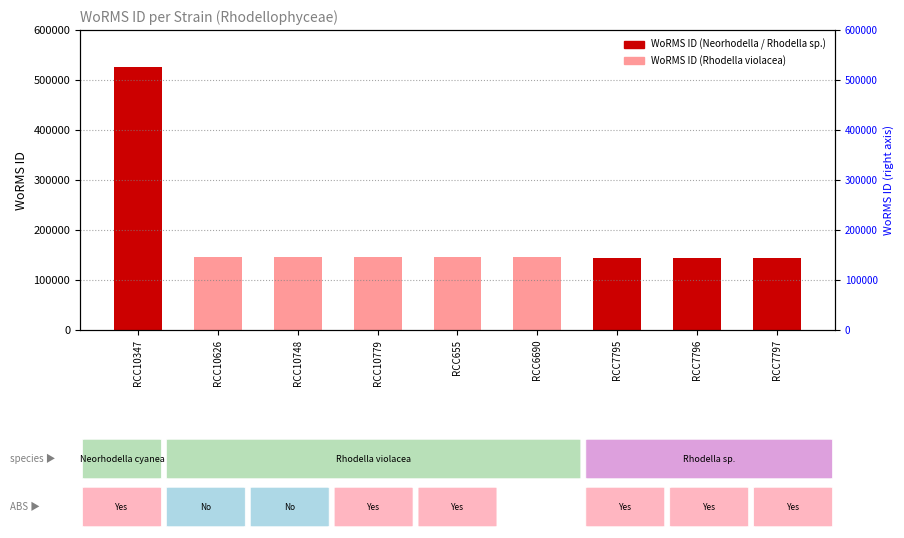

Approximately how many times larger is the value at RCC10626 compared to RCC7797?

1.0